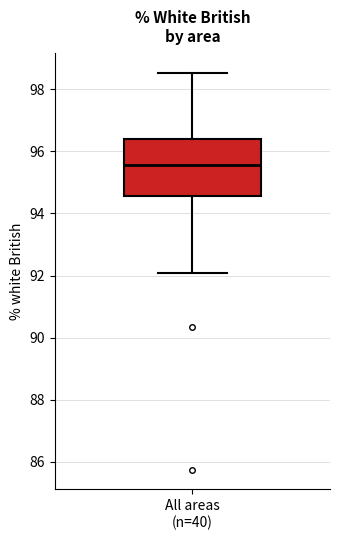

Read this box plot against the y-axis: the position of the median line, the range covered by the box, and the ends of both whiskers. The values are not printed on the chart, so give them approximately, as read against the axis.

median 95.6, box 94.6 to 96.4, whiskers 92.0 to 98.6